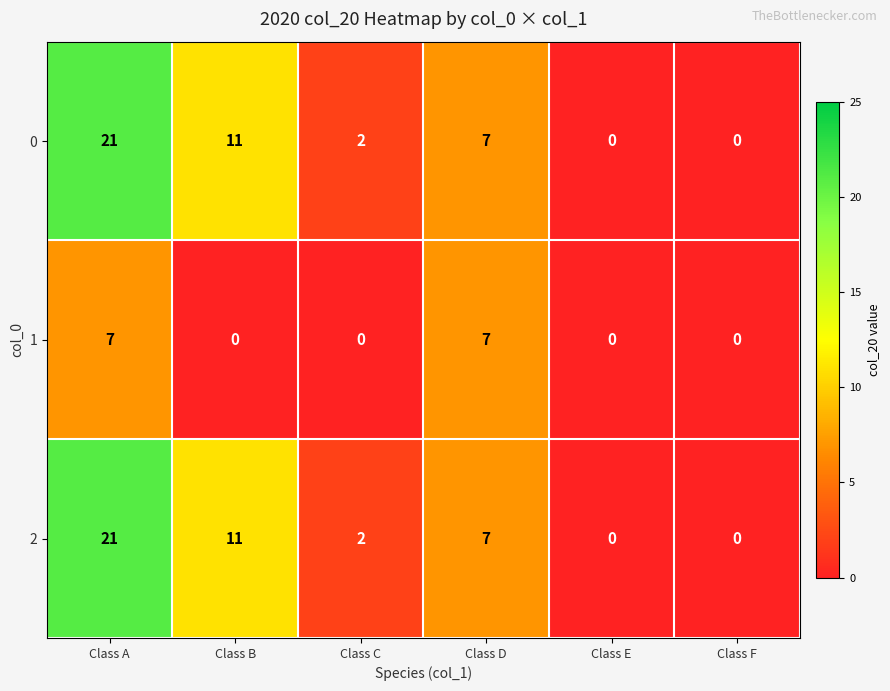

Where is 2 nearest to the value 10?

Class B